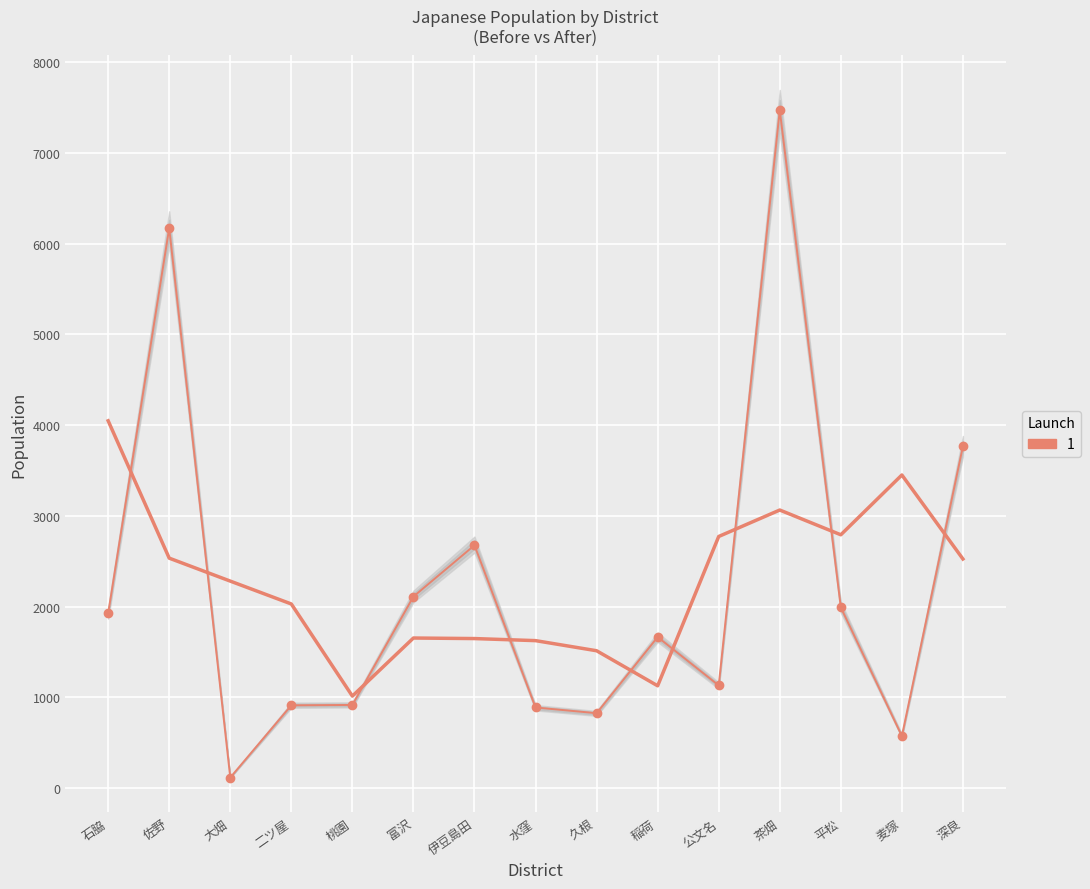

How many points are lower than both their immediate neighbors (excluding endpoints)?

4